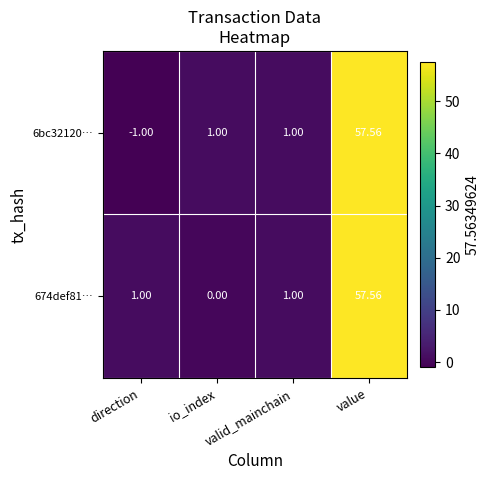

Which category has the lowest value in the 6bc32120… series?

direction